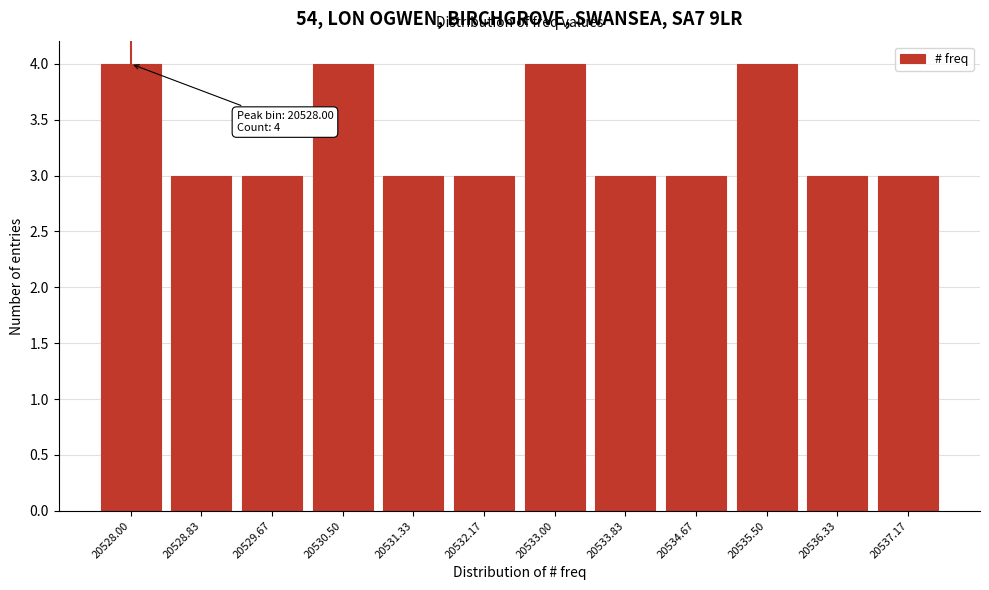

Reading left to right, transcribe all the data shown in this chart.

20528.00=4	20528.83=3	20529.67=3	20530.50=4	20531.33=3	20532.17=3	20533.00=4	20533.83=3	20534.67=3	20535.50=4	20536.33=3	20537.17=3